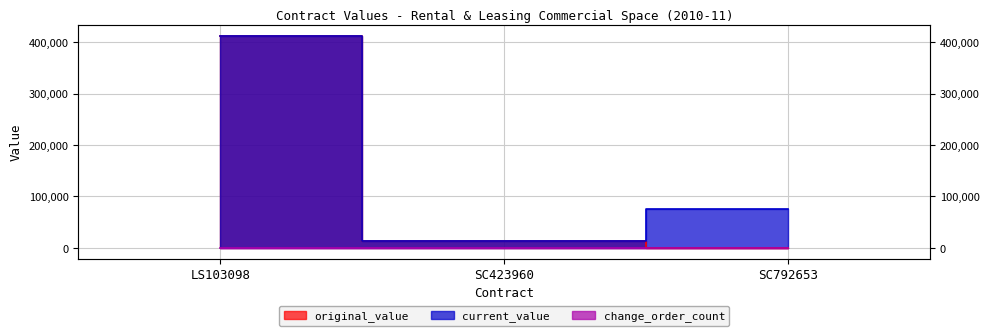

At which label does current_value reach its minimum?

SC423960